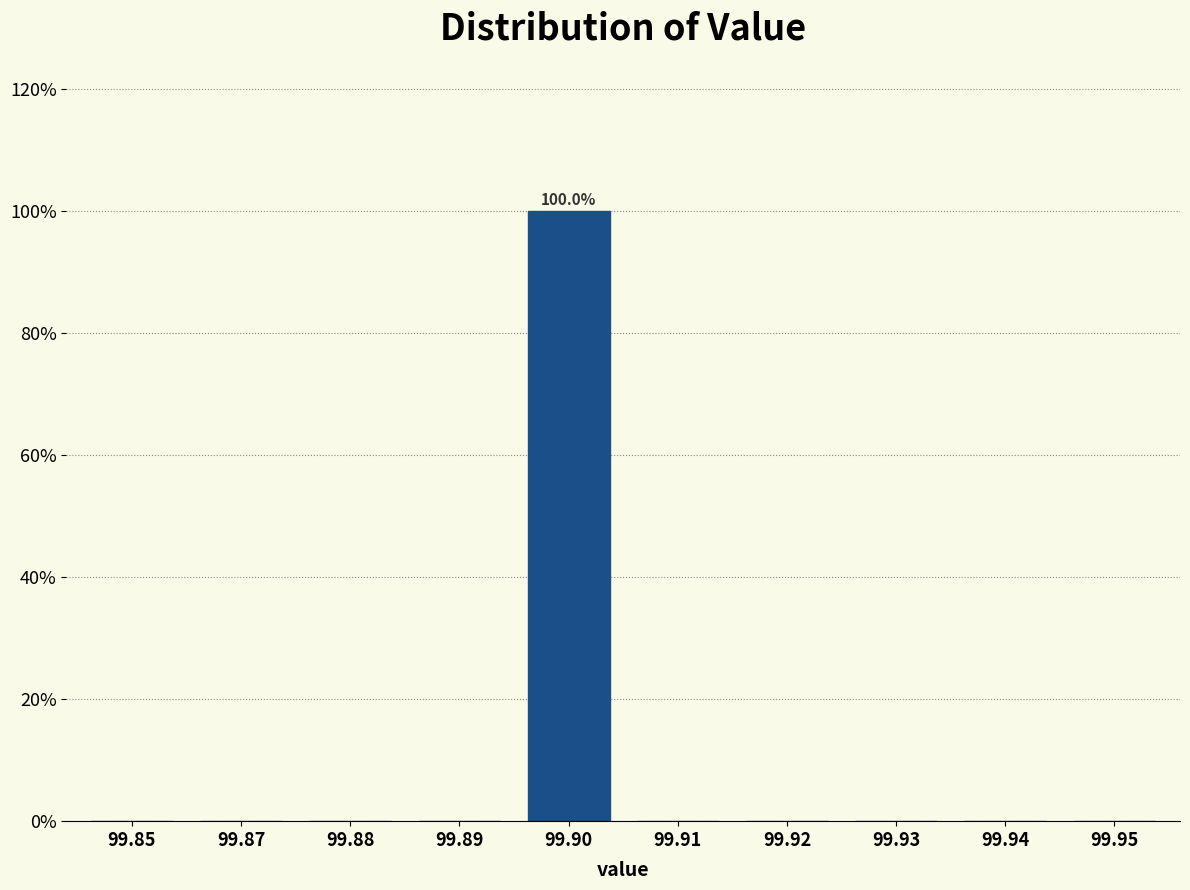

Reading left to right, transcribe all the data shown in this chart.

99.85=0	99.87=0	99.88=0	99.89=0	99.90=100	99.91=0	99.92=0	99.93=0	99.94=0	99.95=0